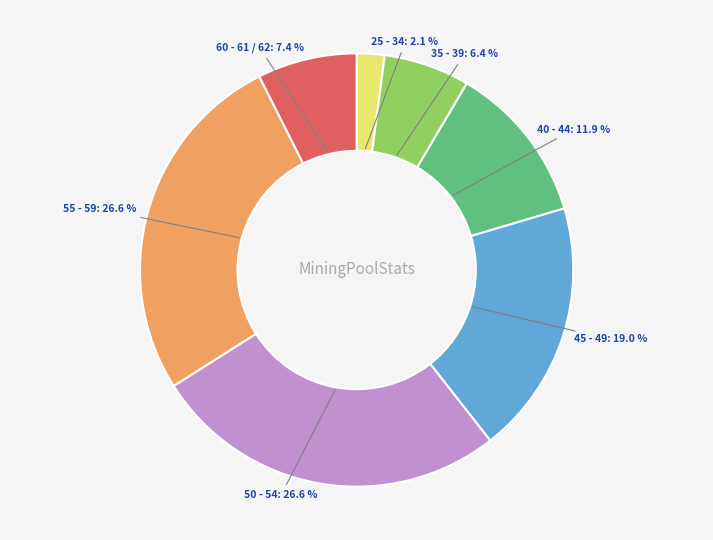

How many segments does this pie chart have?

7